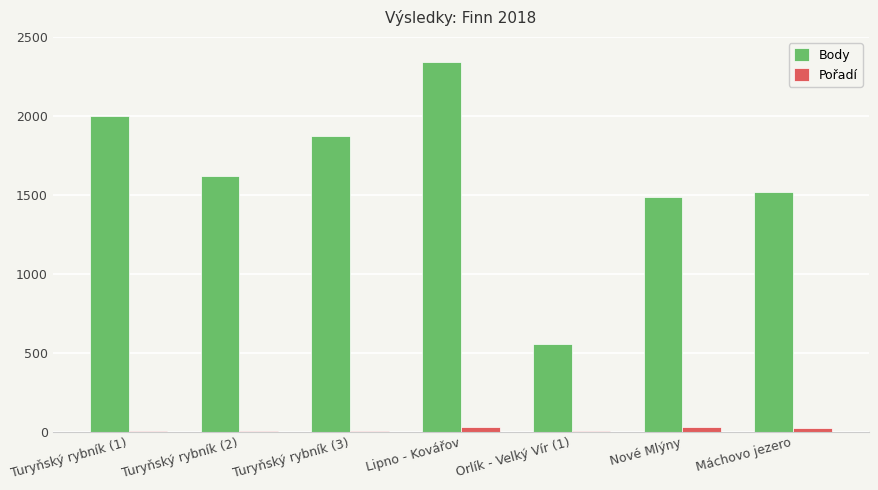

Which series has the largest total across all categories?

Body